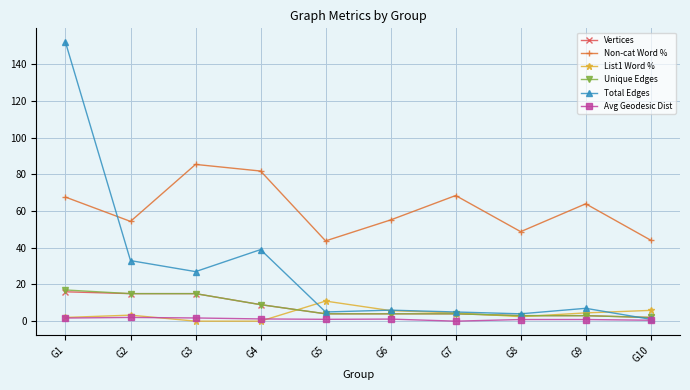

What is the sum of the List1 Word % values at G6 and G3?

5.8